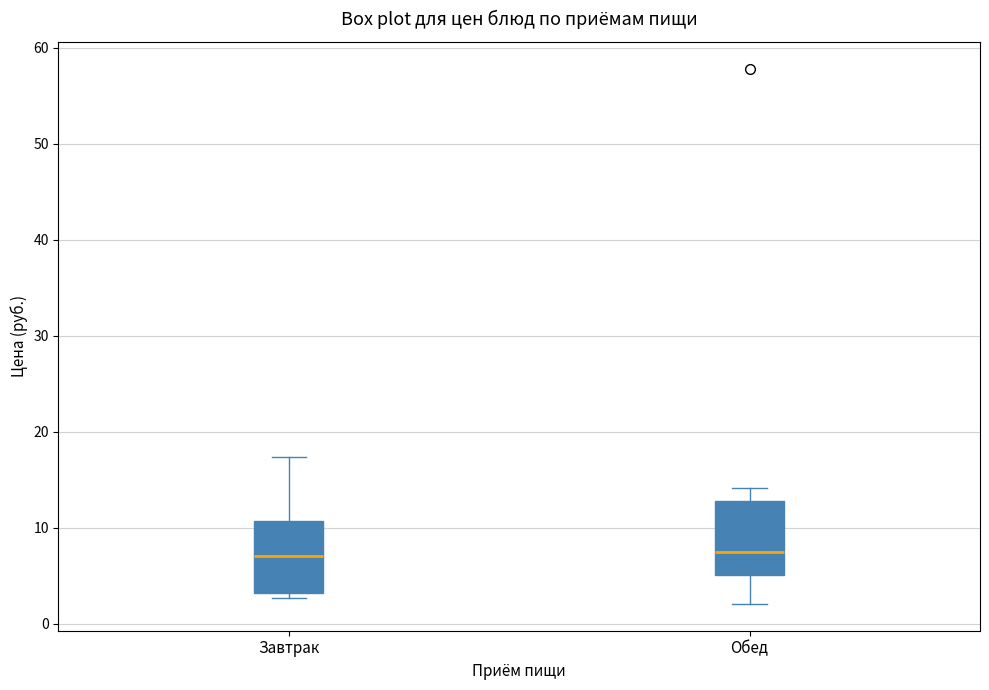

Reading left to right, transcribe this box plot: for each box, give where its median line is, the range the box spans, and where its two whiskers end, as read against the y-axis. The values are not printed on the chart, so give them approximately, as read against the axis.

Завтрак: median 7, box 3 to 11, whiskers 3 (just below the box's lower edge) to 17
Обед: median 8, box 5 to 13, whiskers 2 to 14